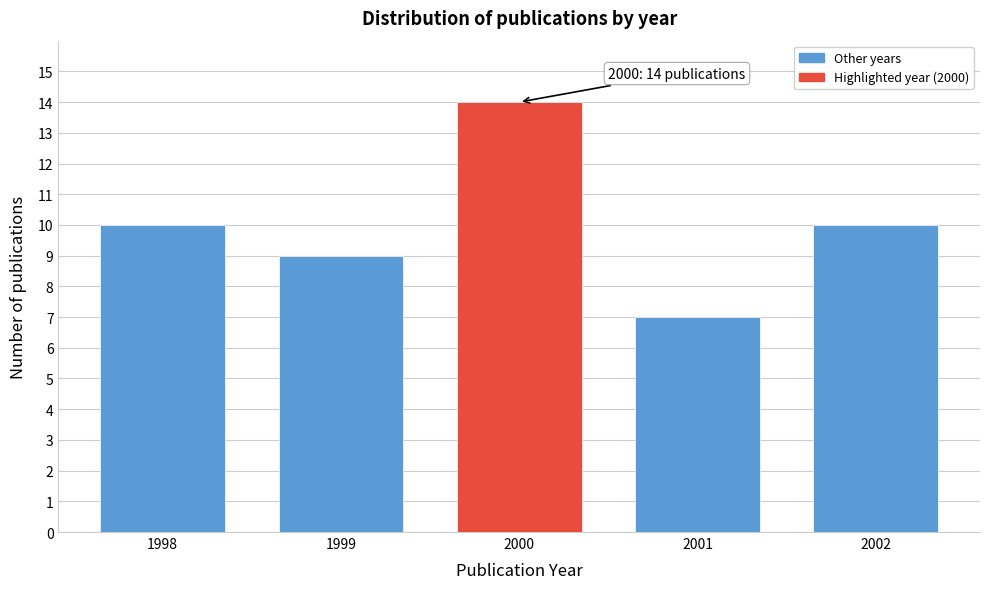

Reading left to right, transcribe all the data shown in this chart.

1998=10	1999=9	2000=14	2001=7	2002=10